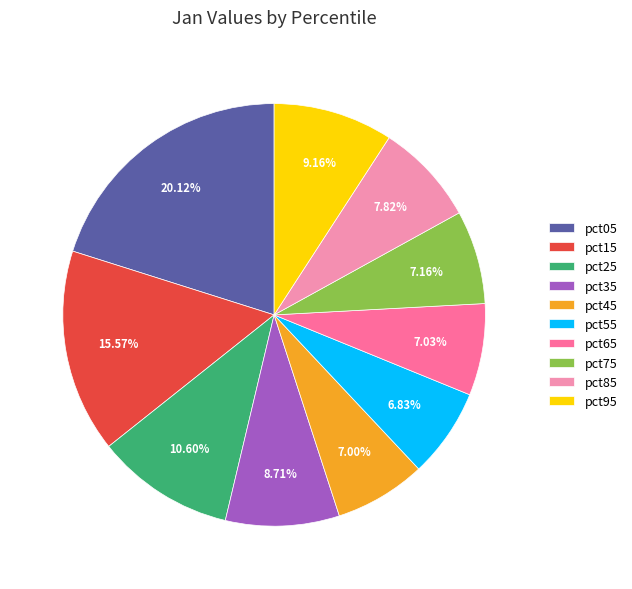

What percentage is the pct55 slice, to the nearest percent?

7%